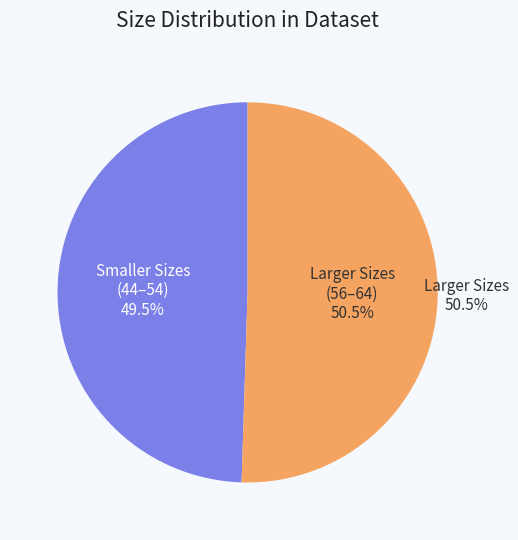

To the nearest percent, what is the difference between the 58 and 54 slice percentages?

1%